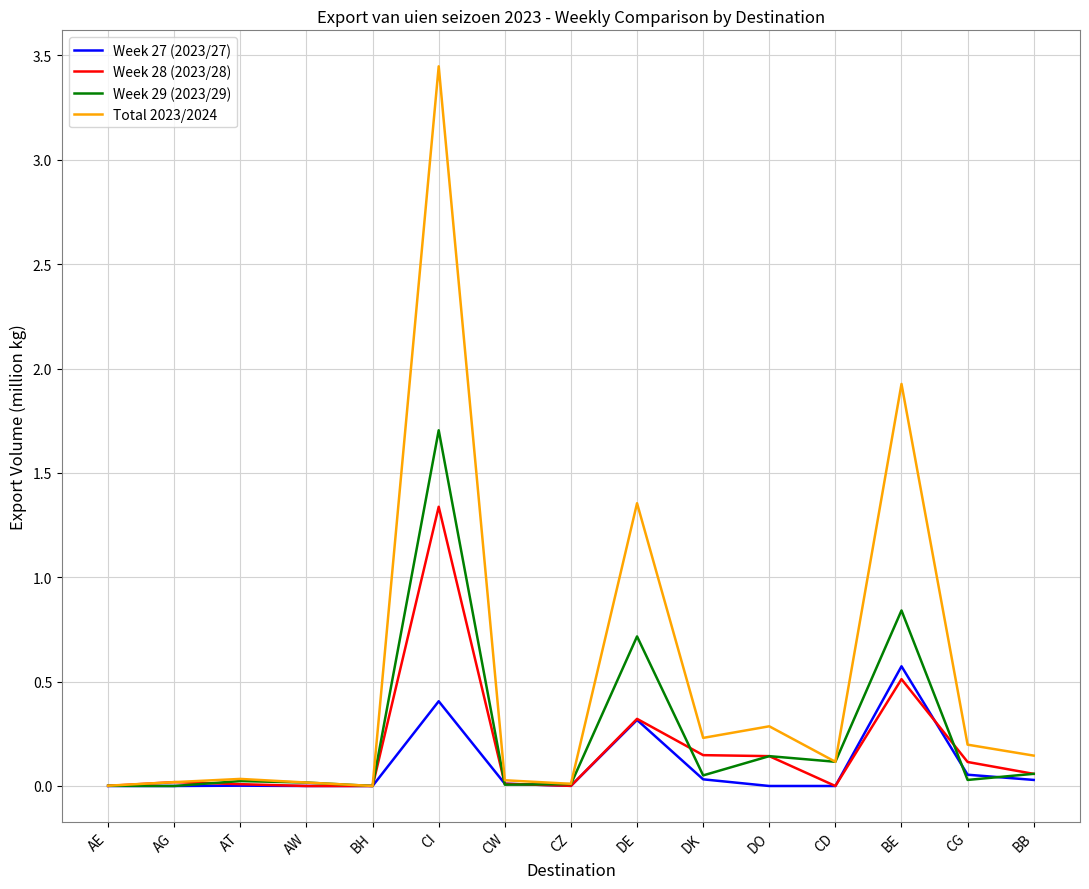

Which category has the highest value in the Total 2023/2024 series?

CI